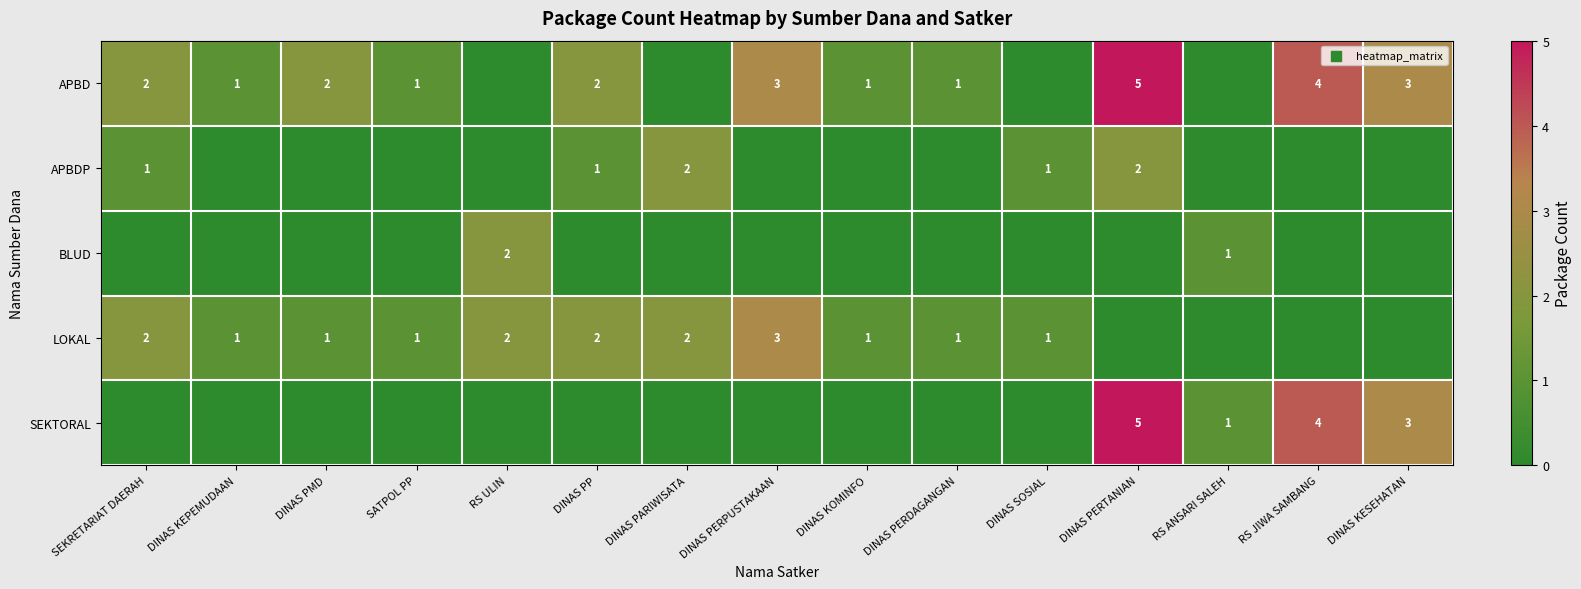

Is it true that LOKAL equals 2 at DINAS SOSIAL?

False